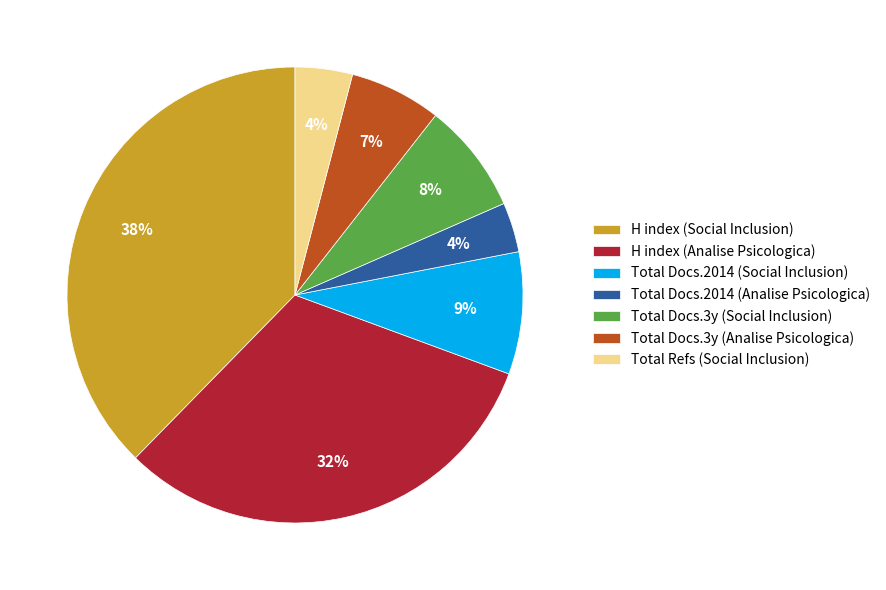

To the nearest percent, what percentage of the pie is Total Docs.2014 (Social Inclusion)?

9%